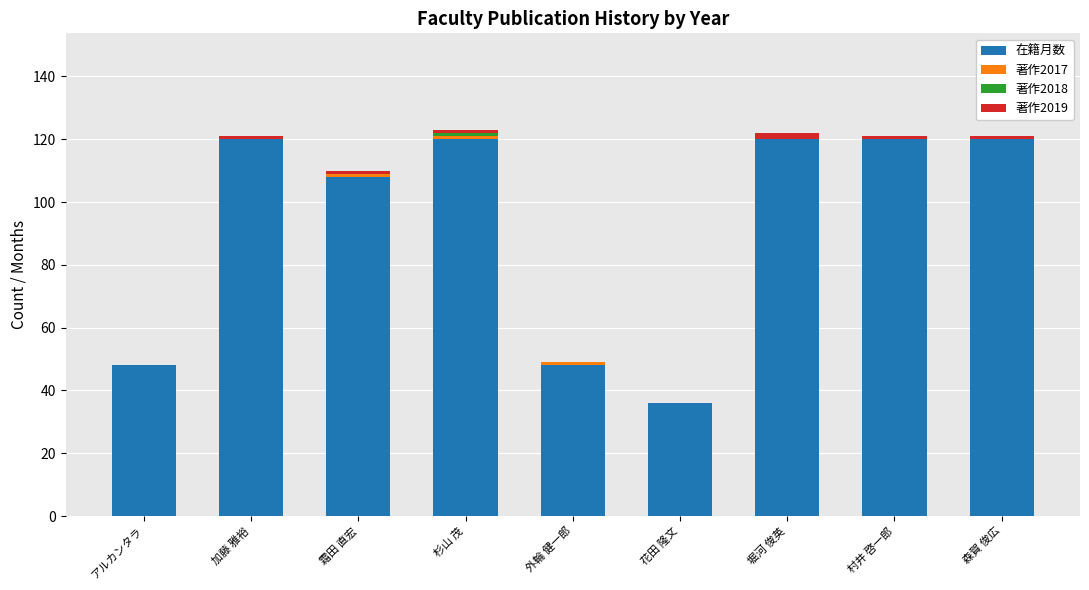

Count the number of categories in the chart.

9